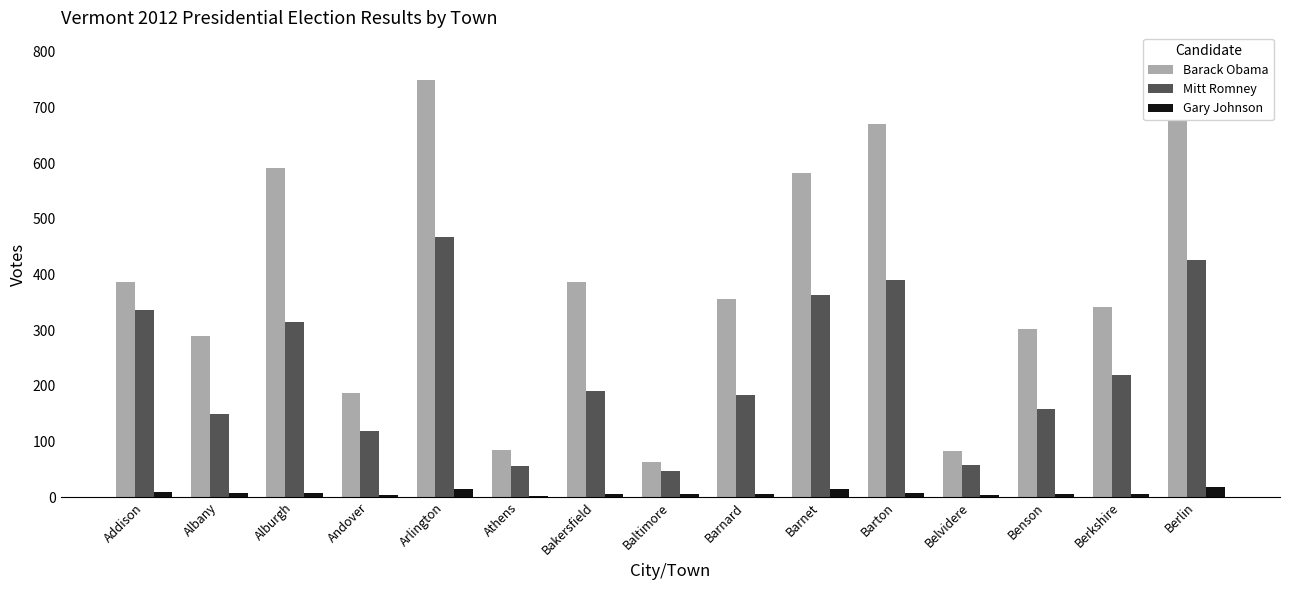

At which category does the chart reach its minimum across all series?

Athens